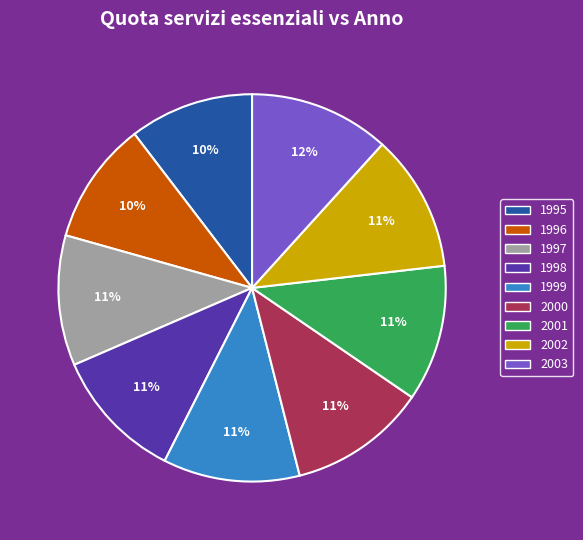

The 1998 slice represents 1% of the pie. True or false?

False